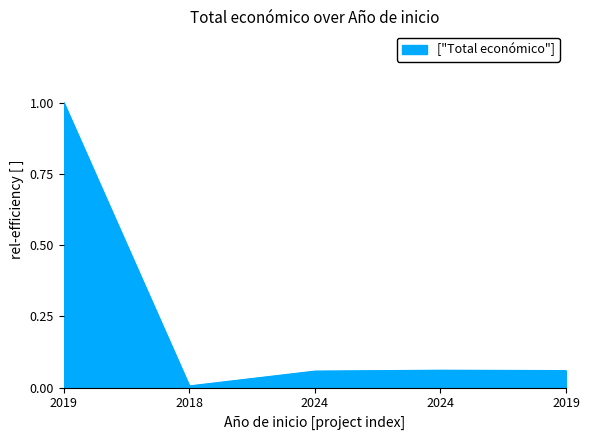

At which category does the chart reach its peak across all series?

2019